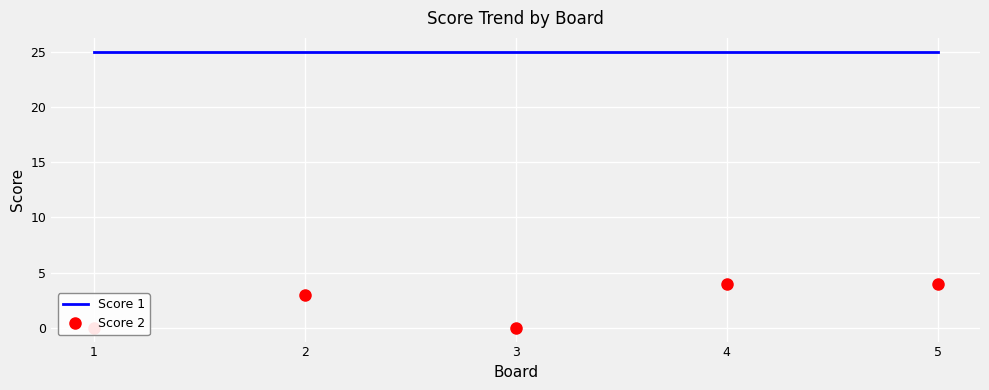

Is the value of Score 2 at 3 greater than the value of Score 1 at 5?

No